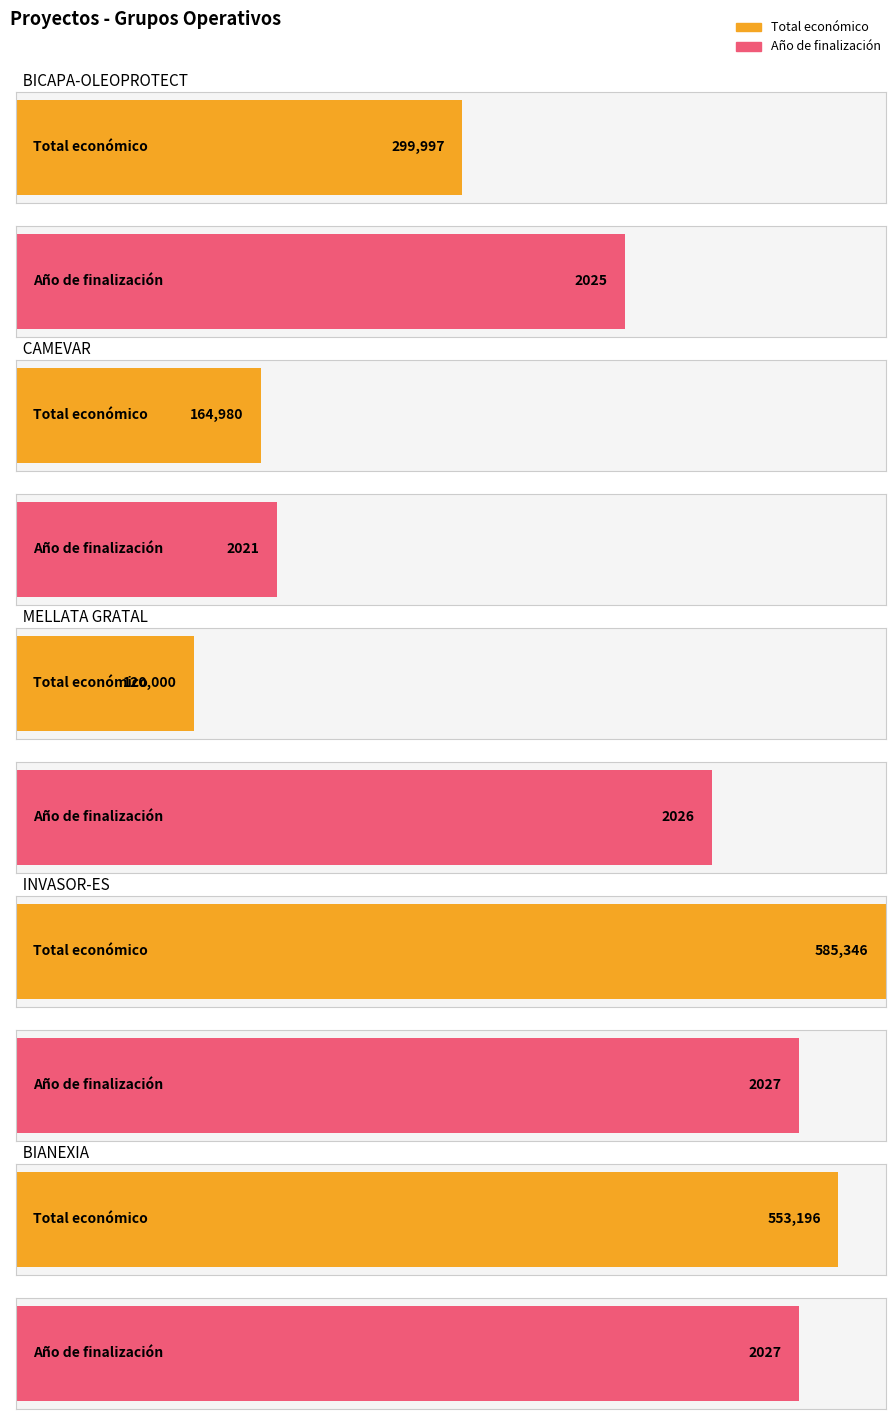

Does the chart contain any negative values?

No